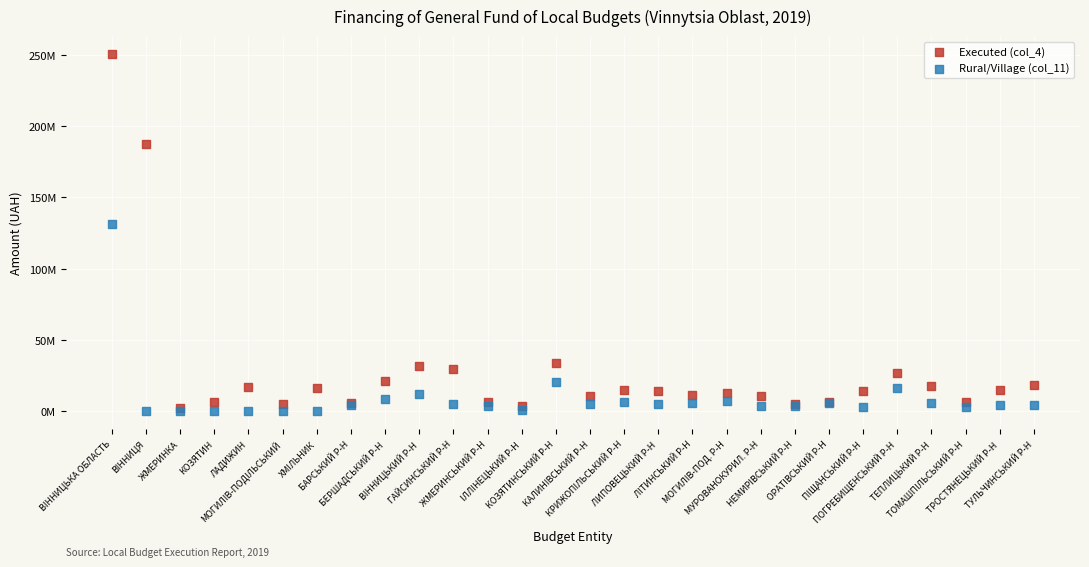

Which series reaches the minimum Y coordinate?

Rural/Village (col_11)